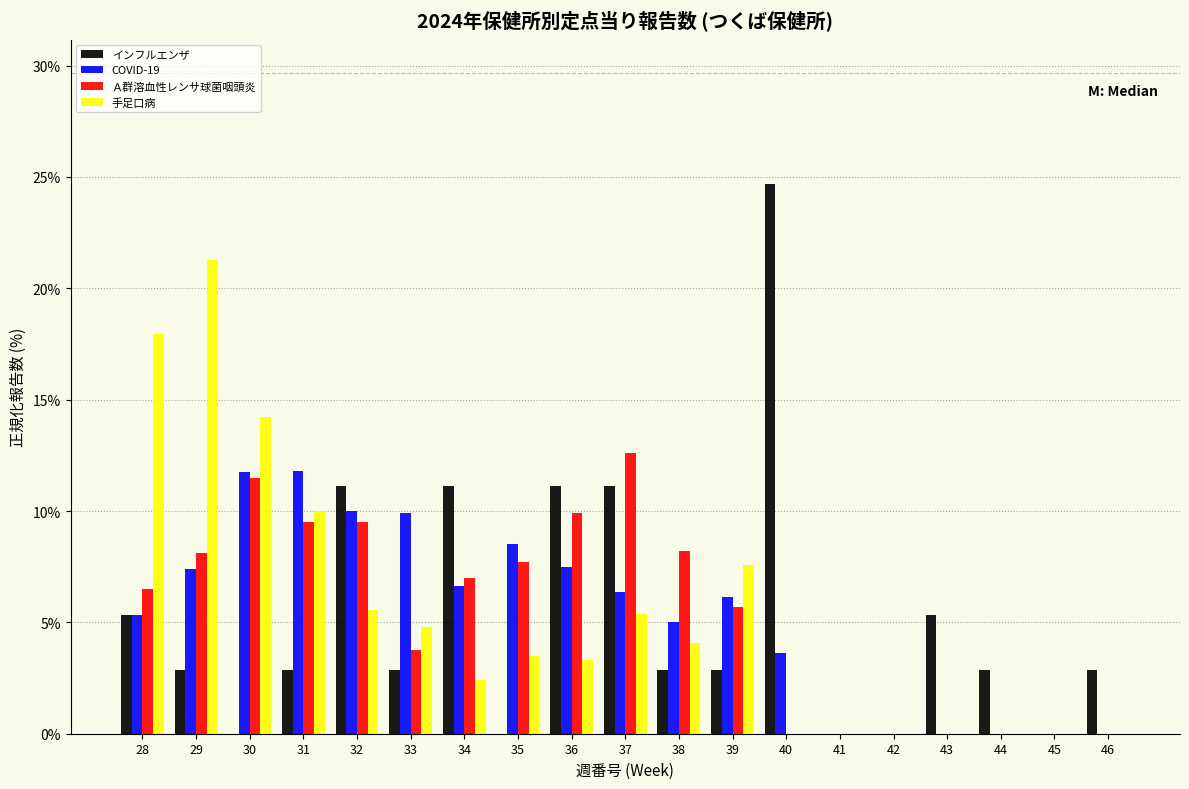

What is the total value across all series at 43?

5.3